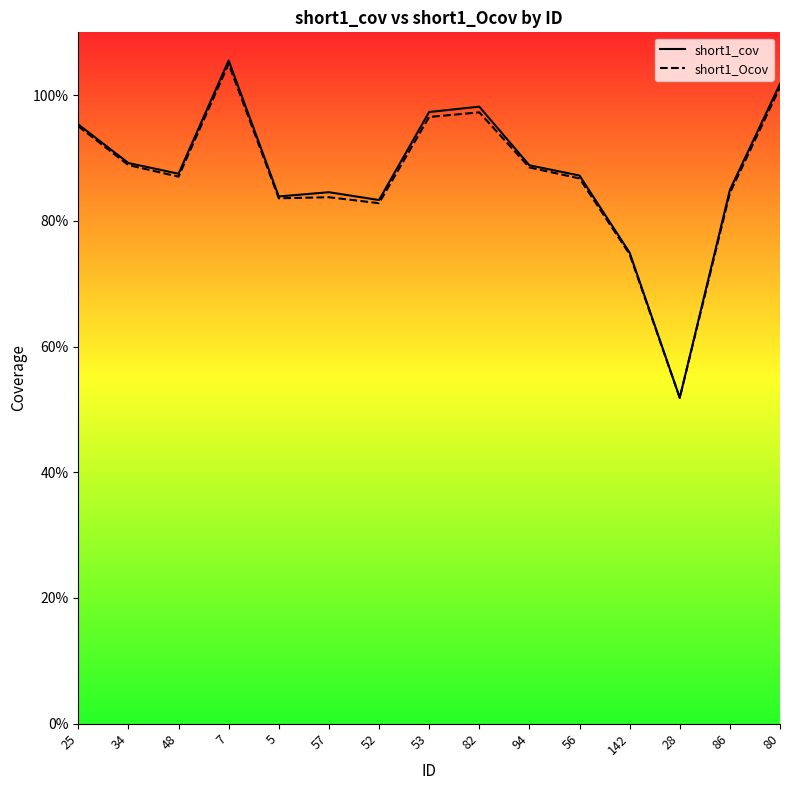

Where is short1_Ocov nearest to the value 78?

142